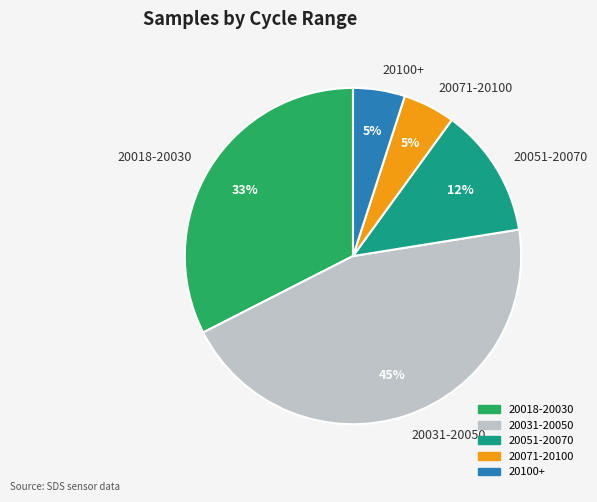

Combined, do 20051-20070 and 20031-20050 account for over 50%?

Yes